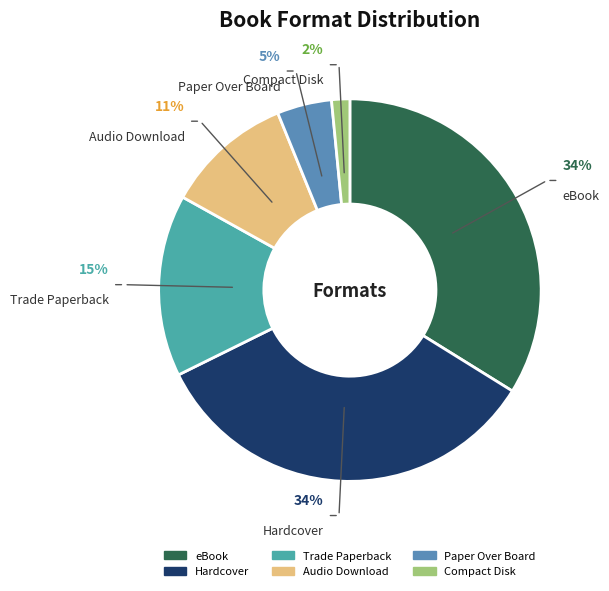

To the nearest percent, what portion does Paper Over Board represent?

5%